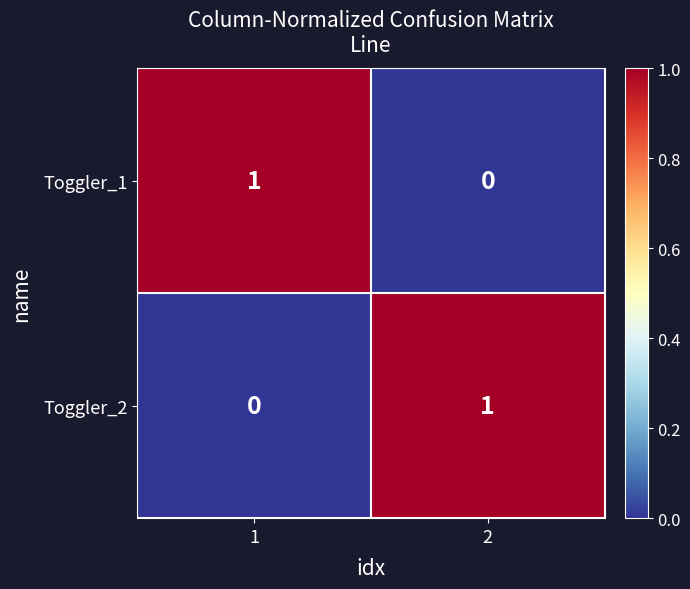

True or false: Toggler_1 has a value of 1 at 2.

False